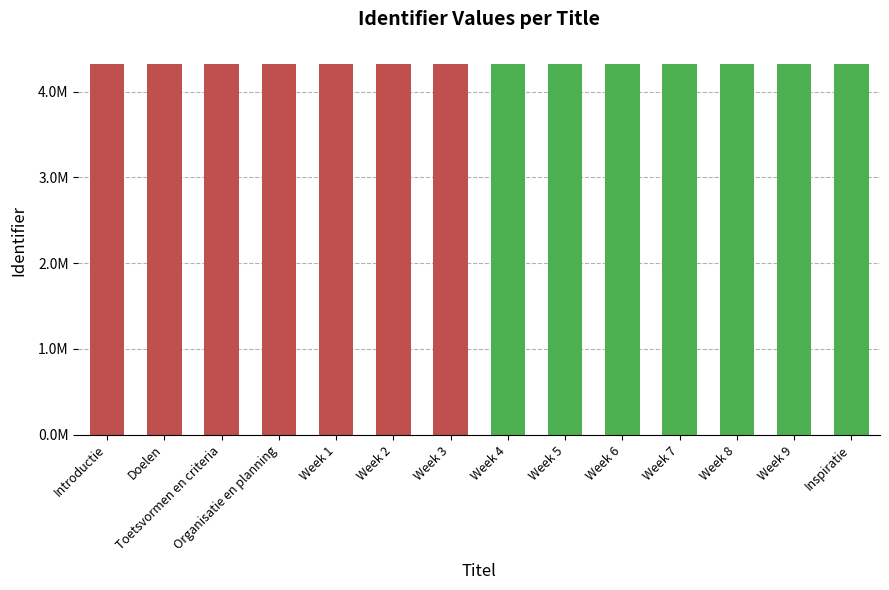

List the labels in order of value, smallest first.

Introductie, Doelen, Toetsvormen en criteria, Organisatie en planning, Week 1, Week 2, Week 3, Week 4, Week 5, Week 6, Week 7, Week 8, Week 9, Inspiratie